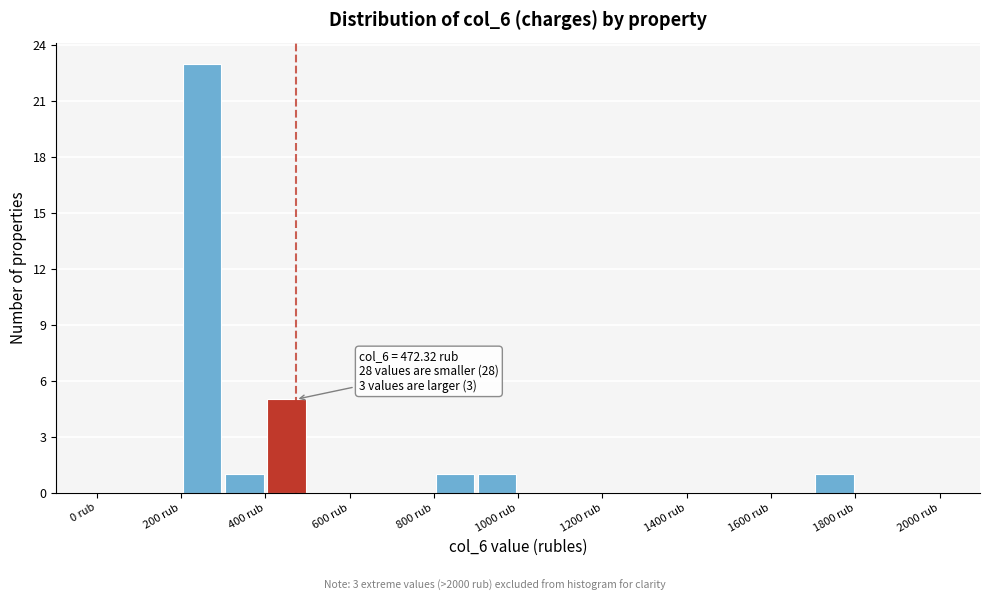

Which range on the x-axis has the tallest bar?

200 to 300